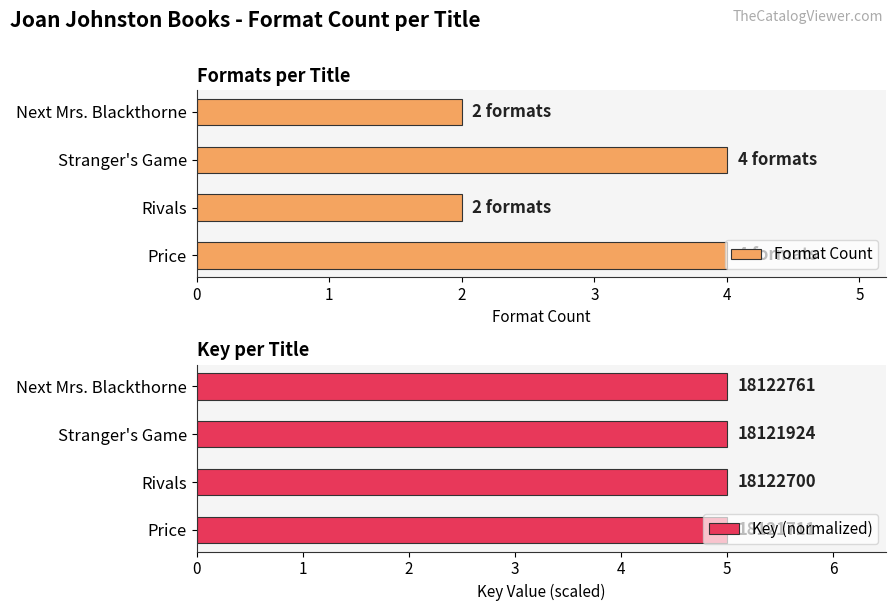

Reading left to right, transcribe all the data shown in this chart.

Format Count: 4.0	2.0	4.0	2.0
Key (normalized): 5.0	5.0	5.0	5.0